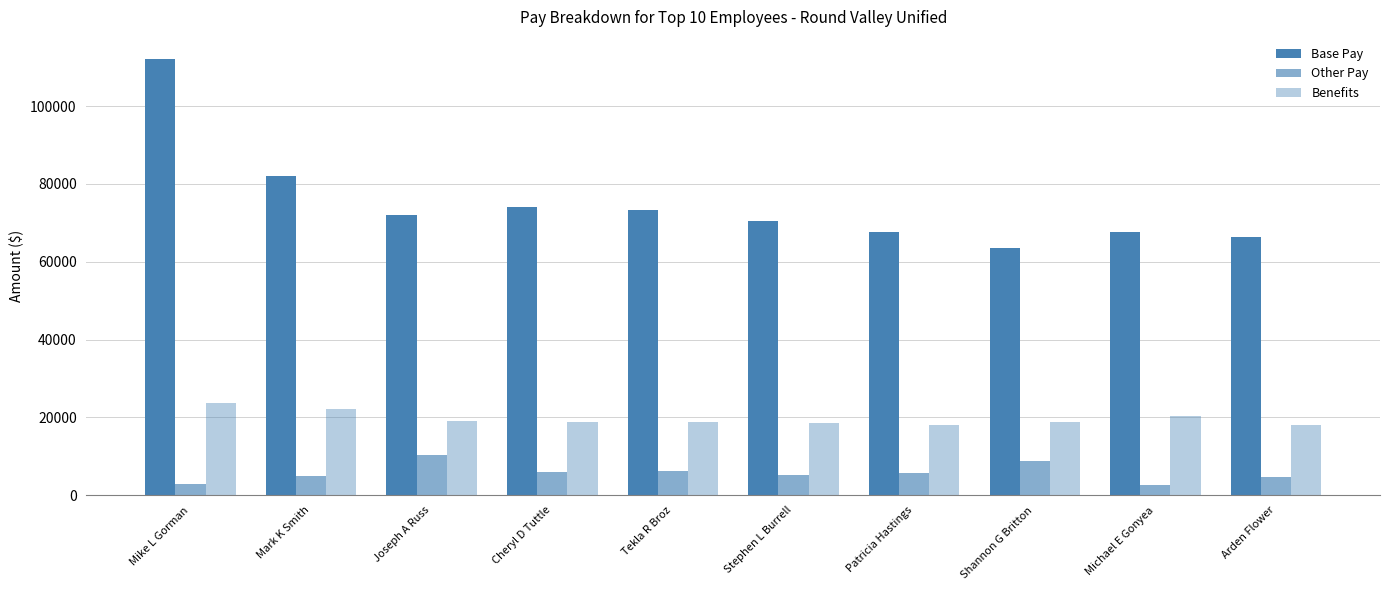

What value does the Benefits series have at Mark K Smith?

22112.5